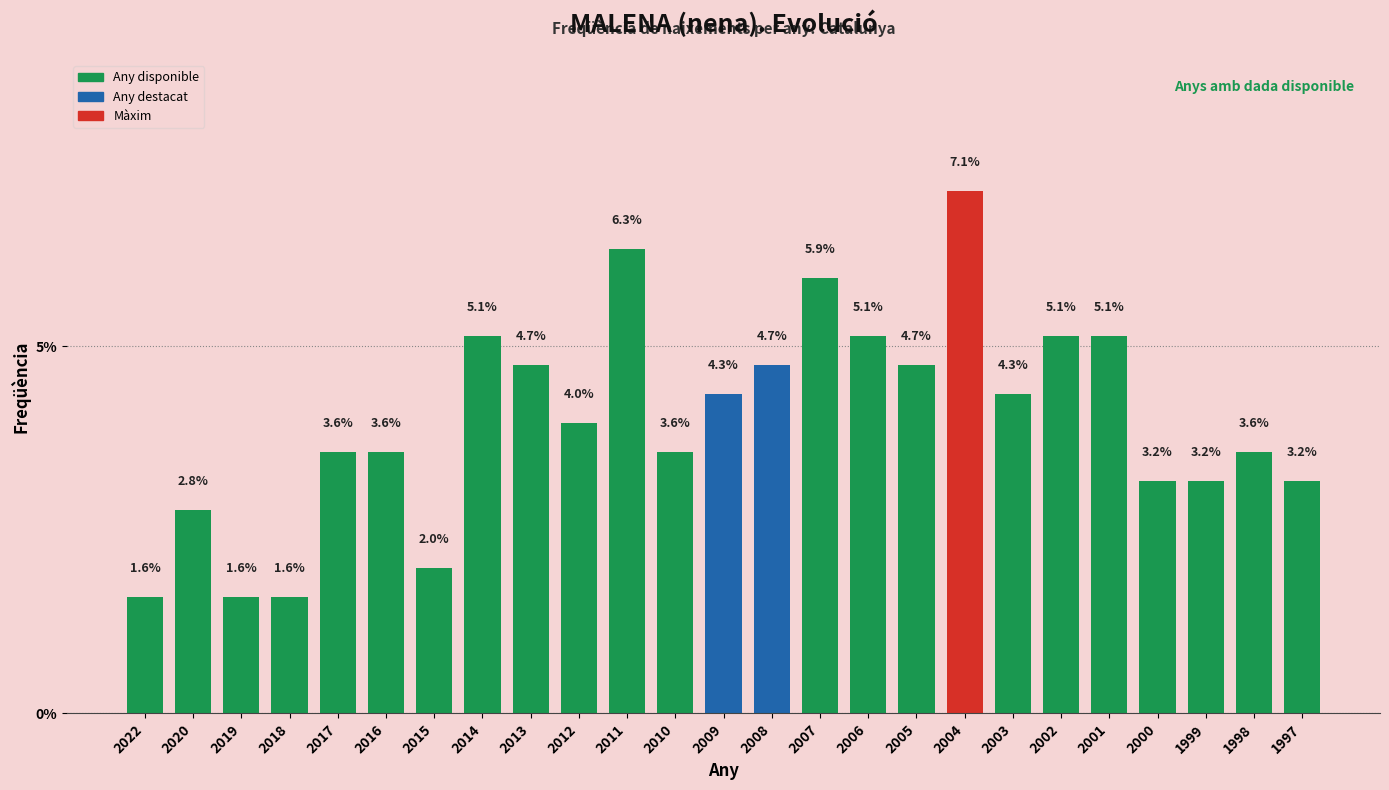

Reading left to right, what are all the values shown in this chart?

2022=1.6	2020=2.8	2019=1.6	2018=1.6	2017=3.6	2016=3.6	2015=2.0	2014=5.1	2013=4.7	2012=4.0	2011=6.3	2010=3.6	2009=4.3	2008=4.7	2007=5.9	2006=5.1	2005=4.7	2004=7.1	2003=4.3	2002=5.1	2001=5.1	2000=3.2	1999=3.2	1998=3.6	1997=3.2